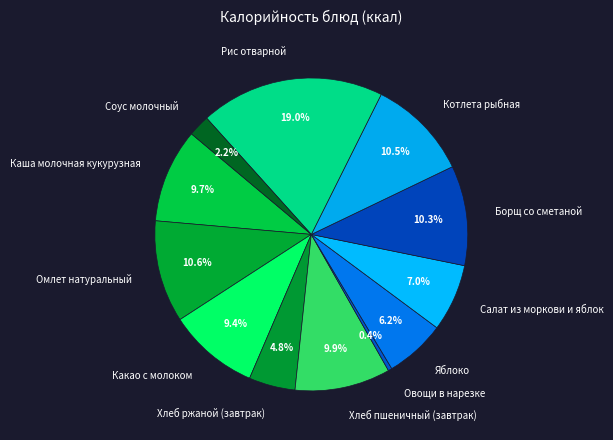

How many segments does this pie chart have?

12